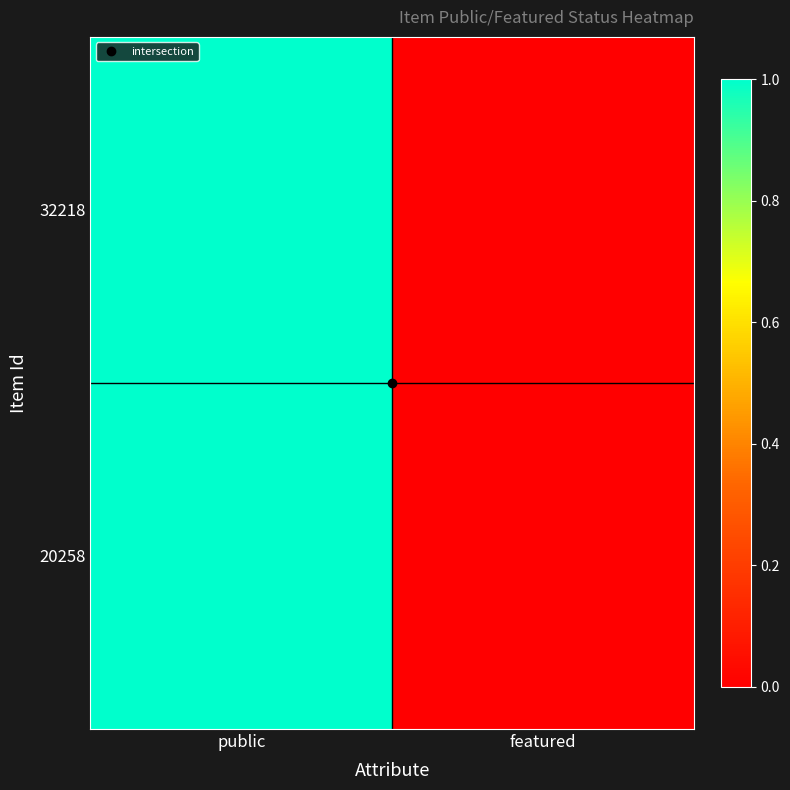

Reading left to right, list all the values displayed in this chart.

32218: public=1	featured=0
20258: public=1	featured=0